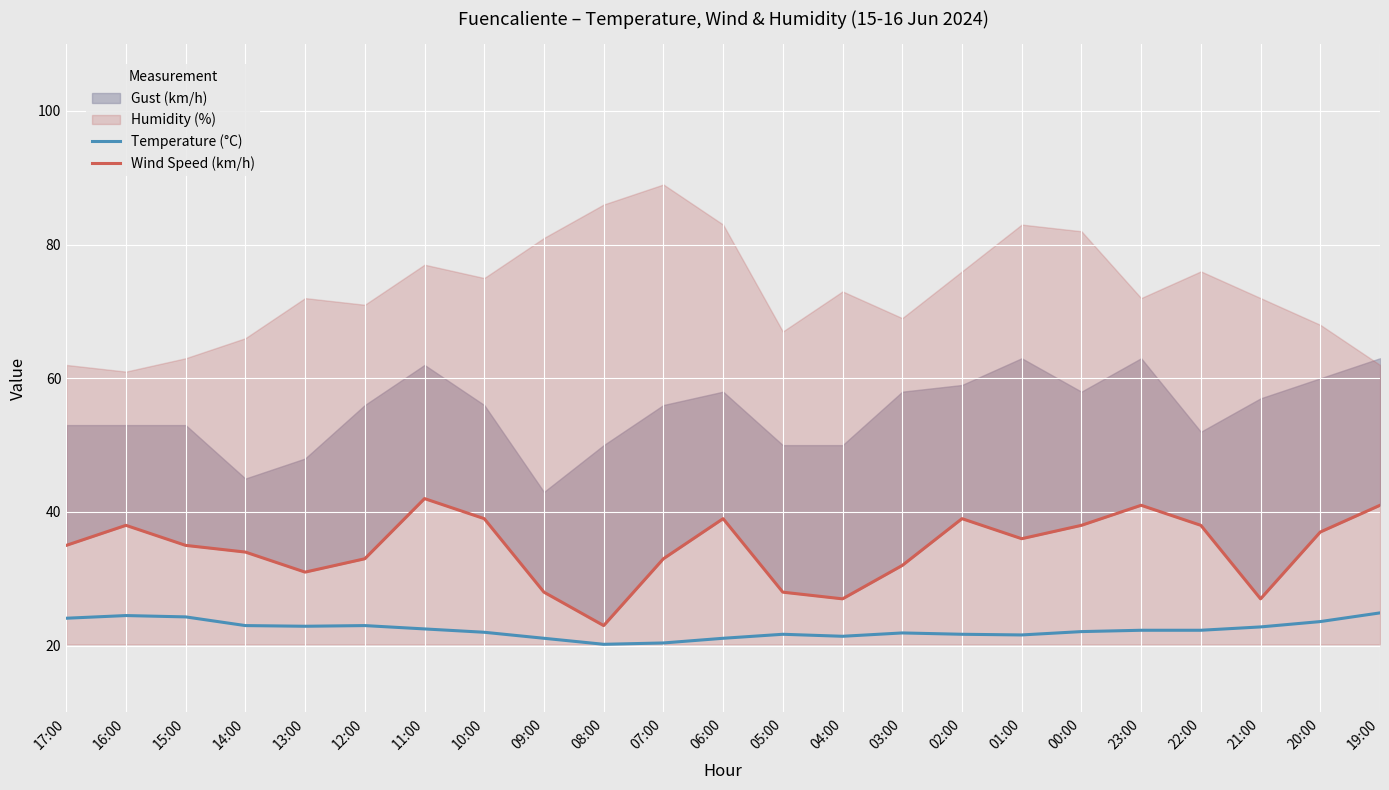

What is the label of the 2nd point from the left?

16:00